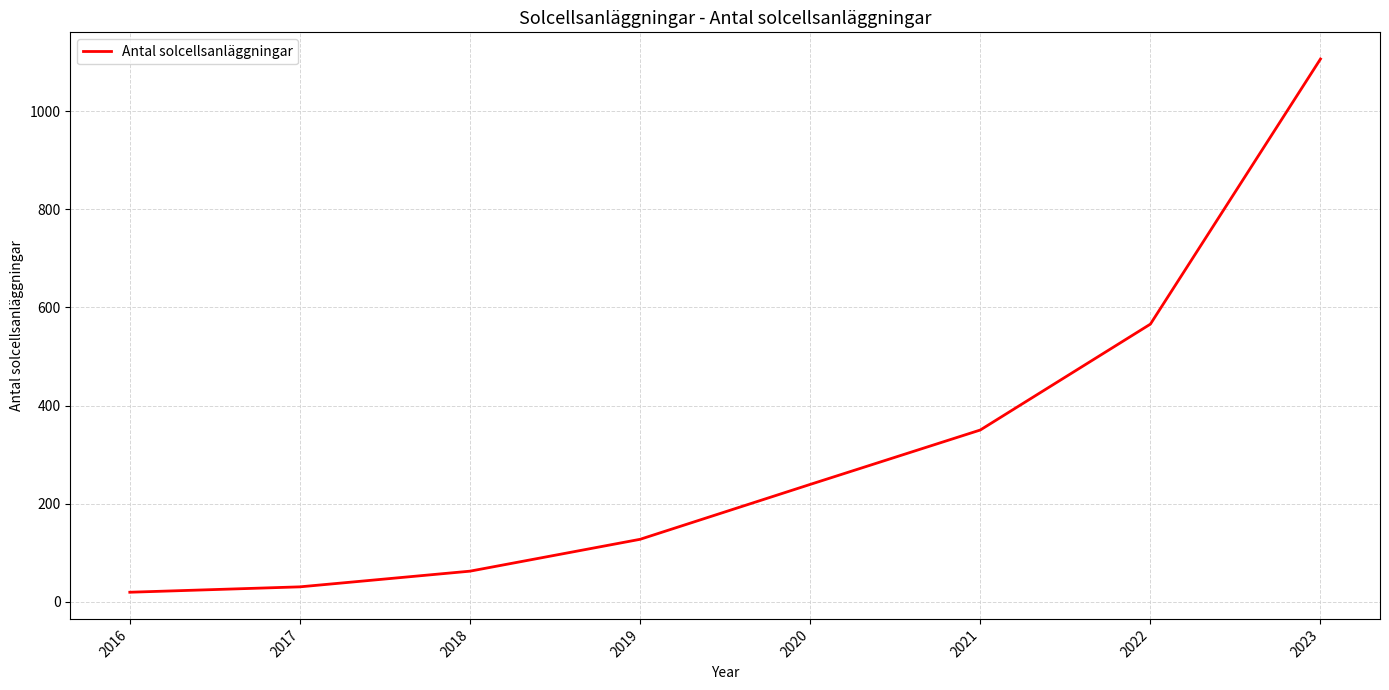

Which category has the highest value across all series?

2023